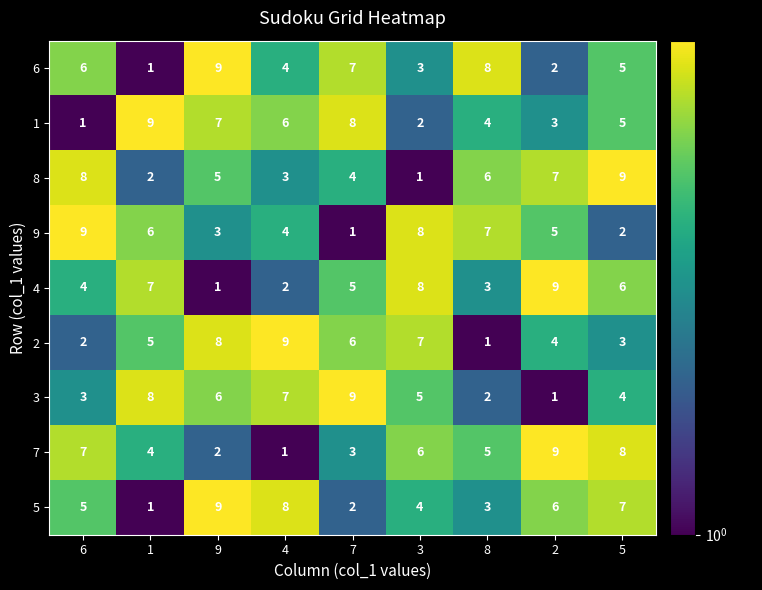

Rank the categories by 4 value from lowest to highest.

9, 4, 8, 6, 7, 5, 1, 3, 2